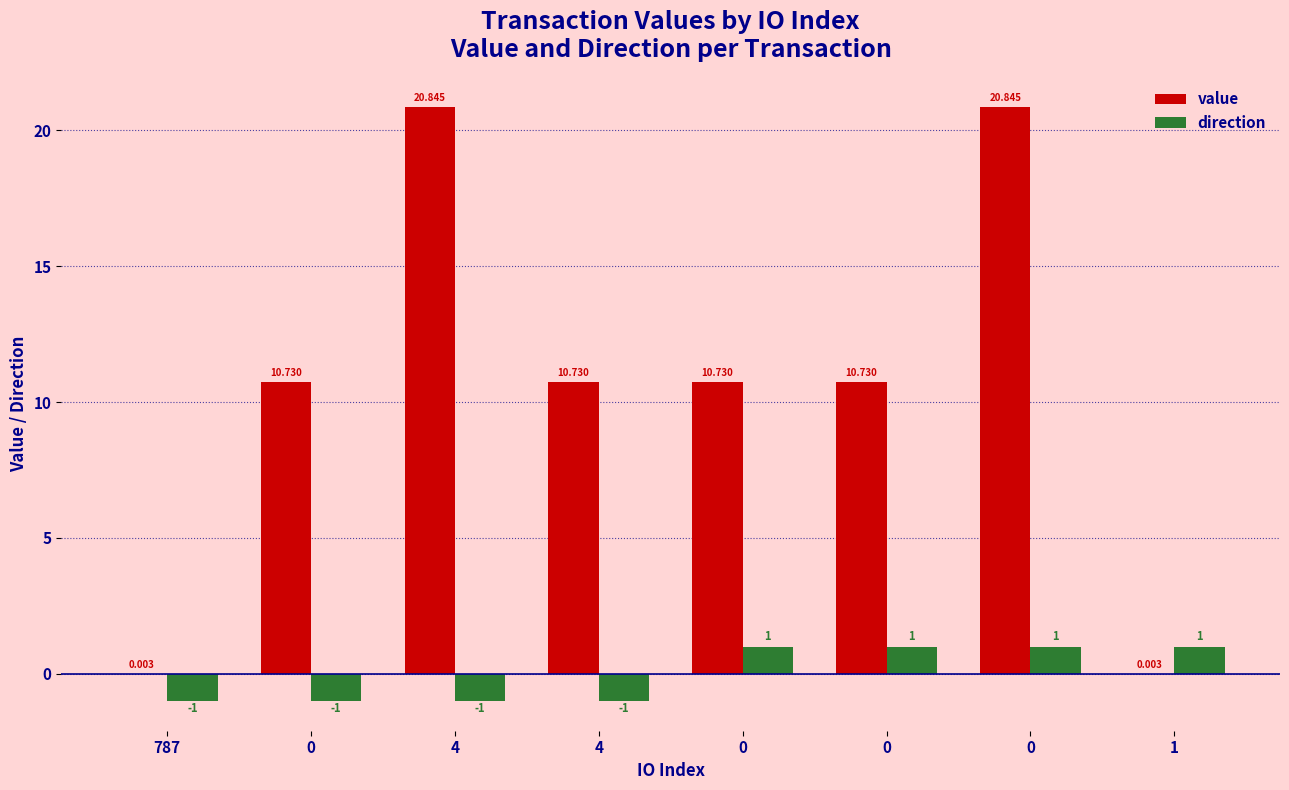

True or false: value has a value of 17.9 at 0.

False